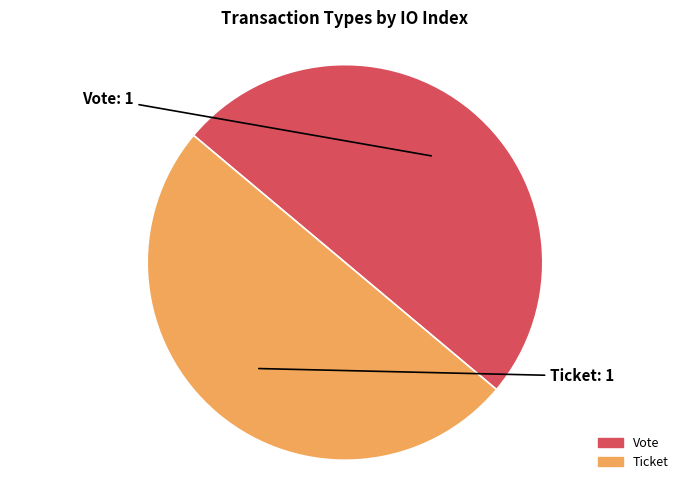

True or false: Vote accounts for 50% of the total.

True